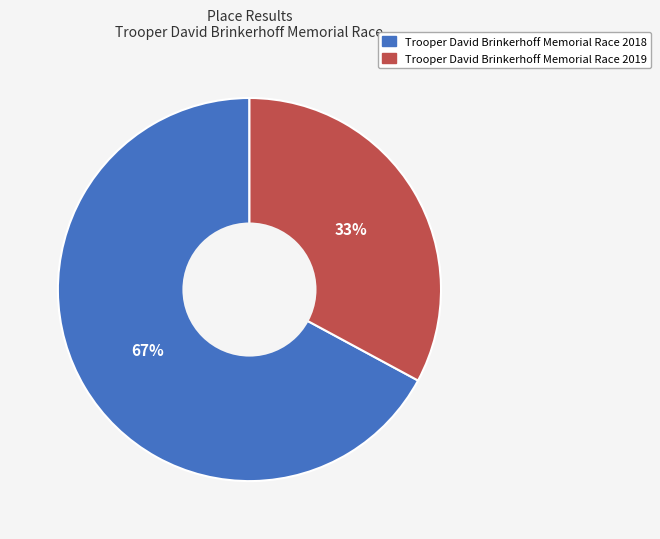

How many segments does this pie chart have?

2